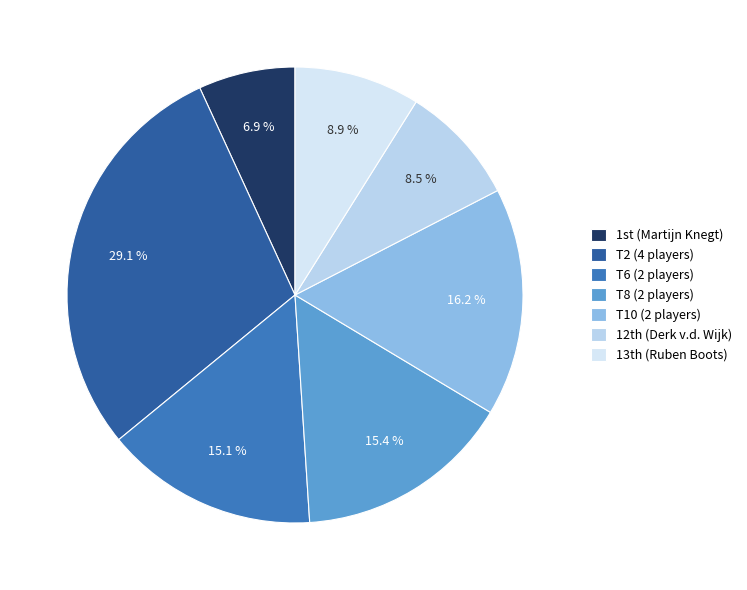

To the nearest percent, what is the difference between the largest and smallest slice percentages?

22%